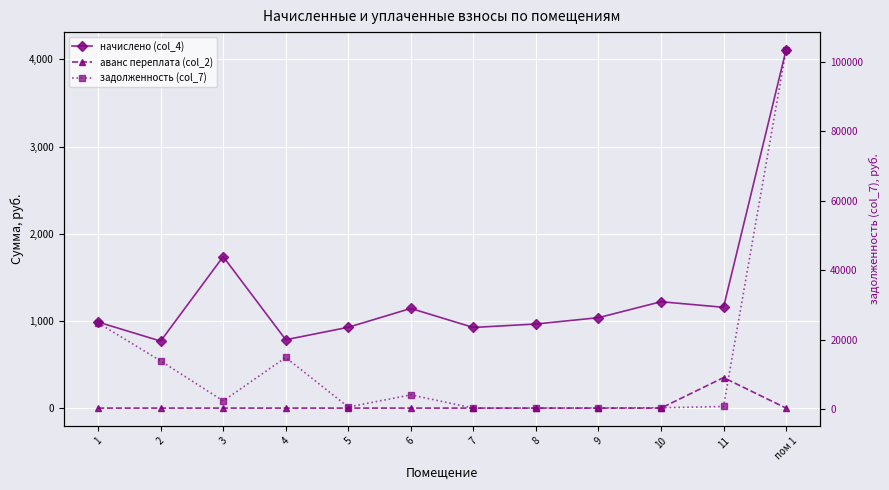

True or false: начислено (col_4) has more than 1 interior local peaks.

True